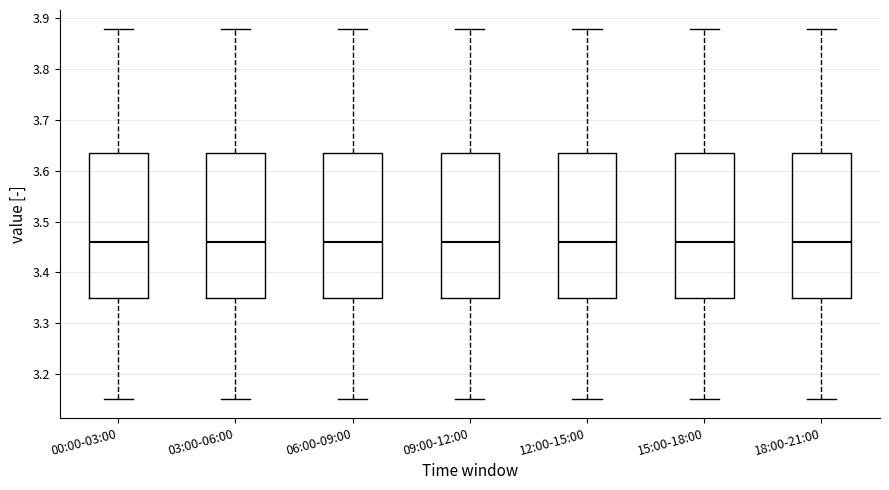

Reading left to right, transcribe this box plot: for each box, give where its median line is, the range the box spans, and where its two whiskers end, as read against the y-axis. The values are not printed on the chart, so give them approximately, as read against the axis.

00:00-03:00: median 3.46, box 3.35 to 3.64, whiskers 3.15 to 3.88
03:00-06:00: median 3.46, box 3.35 to 3.64, whiskers 3.15 to 3.88
06:00-09:00: median 3.46, box 3.35 to 3.64, whiskers 3.15 to 3.88
09:00-12:00: median 3.46, box 3.35 to 3.64, whiskers 3.15 to 3.88
12:00-15:00: median 3.46, box 3.35 to 3.64, whiskers 3.15 to 3.88
15:00-18:00: median 3.46, box 3.35 to 3.64, whiskers 3.15 to 3.88
18:00-21:00: median 3.46, box 3.35 to 3.64, whiskers 3.15 to 3.88